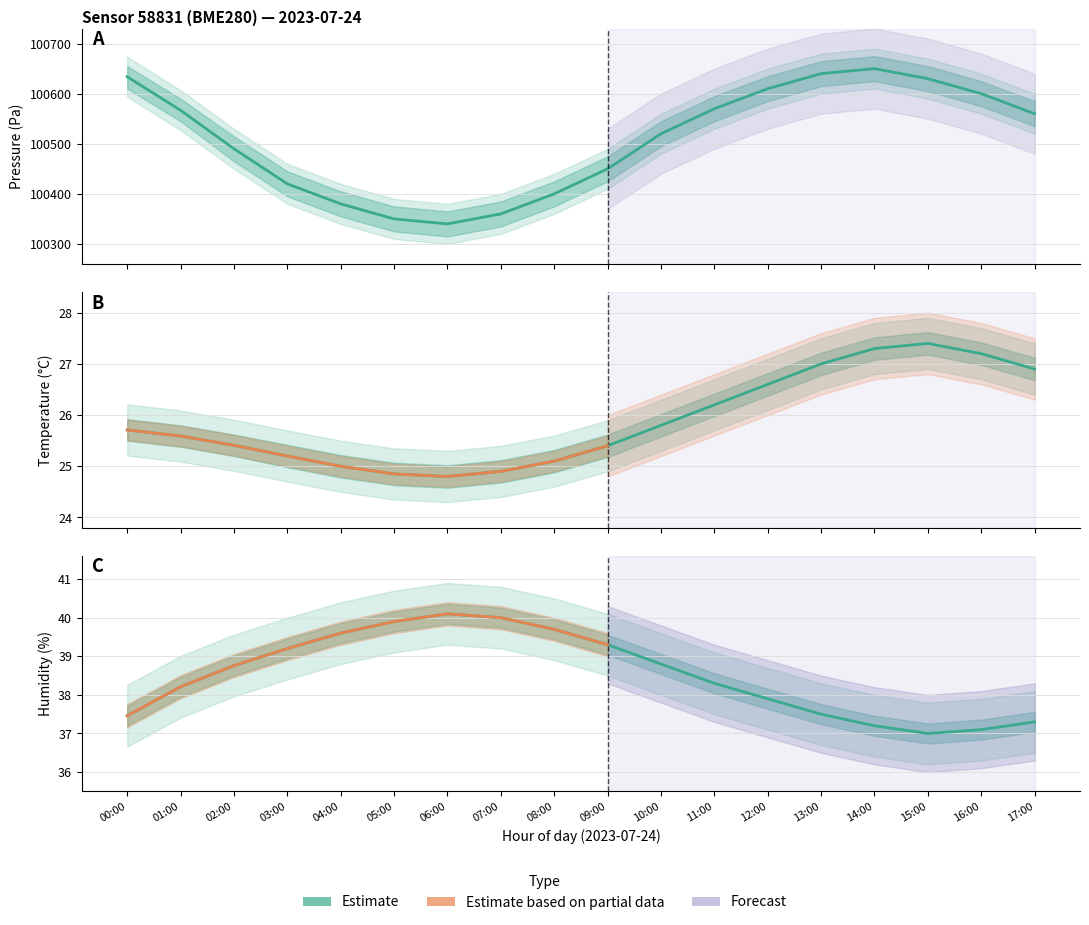

How many interior local valleys does the pressure series have?

1